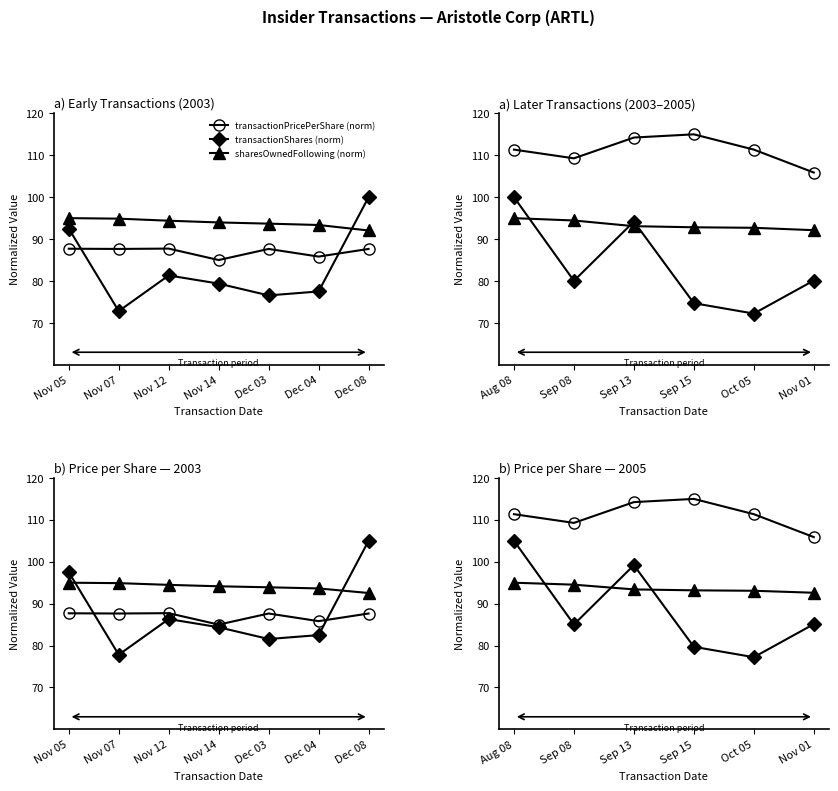

Between which two adjacent categories do transactionShares (norm) and sharesOwnedFollowing (norm) first intersect?

Aug 08 and Sep 08